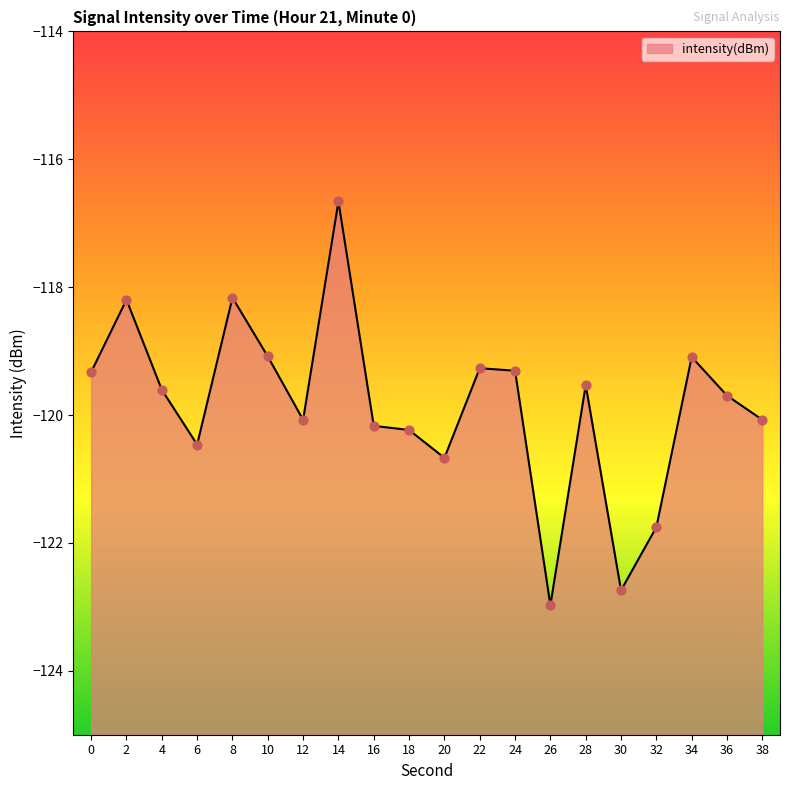

Which has a higher value, 22 or 2?

2